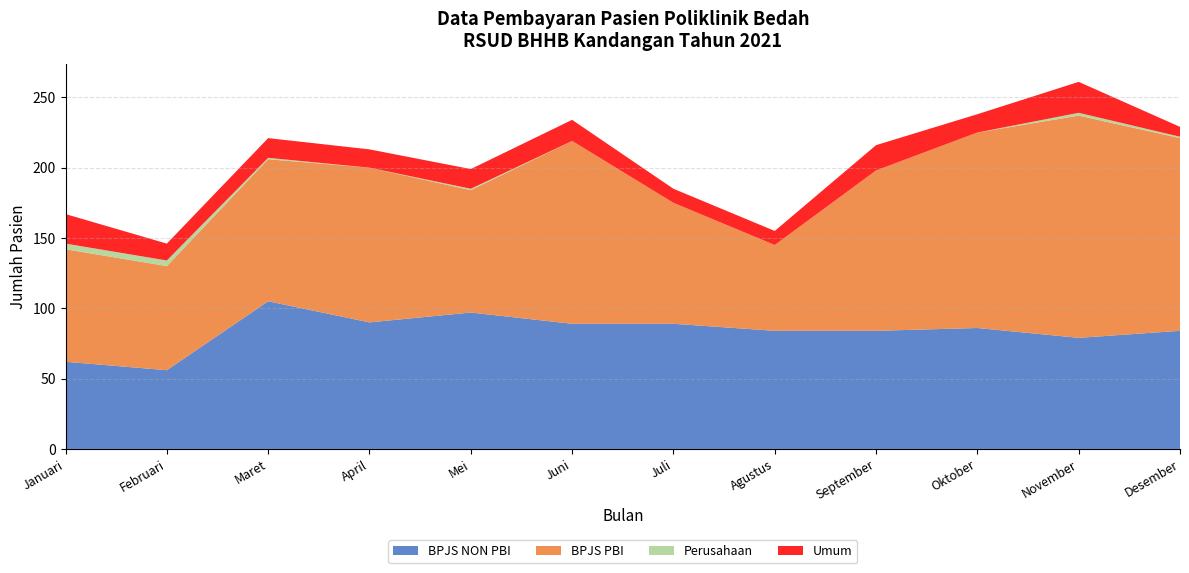

Reading right to left, list all the values displayed in this chart.

BPJS NON PBI: Desember=84	November=79	Oktober=86	September=84	Agustus=84	Juli=89	Juni=89	Mei=97	April=90	Maret=105	Februari=56	Januari=62
BPJS PBI: Desember=137	November=158	Oktober=139	September=114	Agustus=61	Juli=86	Juni=130	Mei=87	April=110	Maret=101	Februari=74	Januari=80
Perusahaan: Desember=1	November=2	Oktober=0	September=0	Agustus=0	Juli=0	Juni=0	Mei=1	April=0	Maret=1	Februari=4	Januari=4
Umum: Desember=7	November=22	Oktober=13	September=18	Agustus=10	Juli=10	Juni=15	Mei=14	April=13	Maret=14	Februari=12	Januari=21